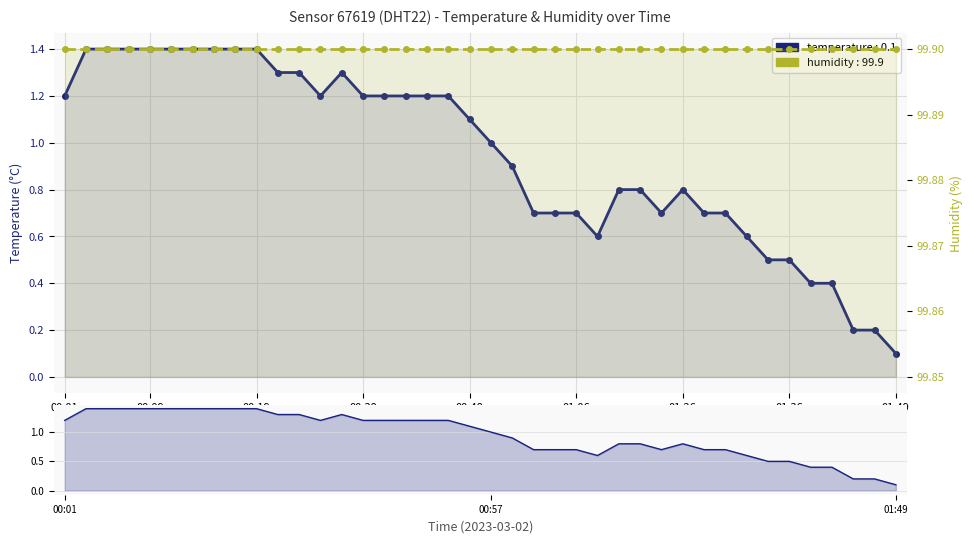

Where is temperature_mini nearest to the value 0?

01:49